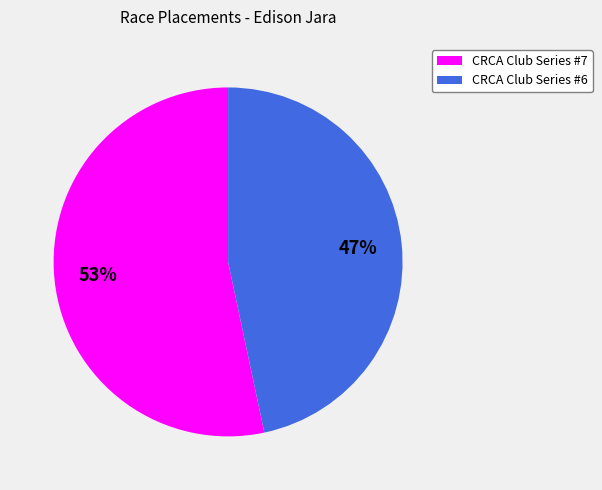

To the nearest percent, what is the combined percentage of CRCA Club Series #6 and CRCA Club Series #7?

100%